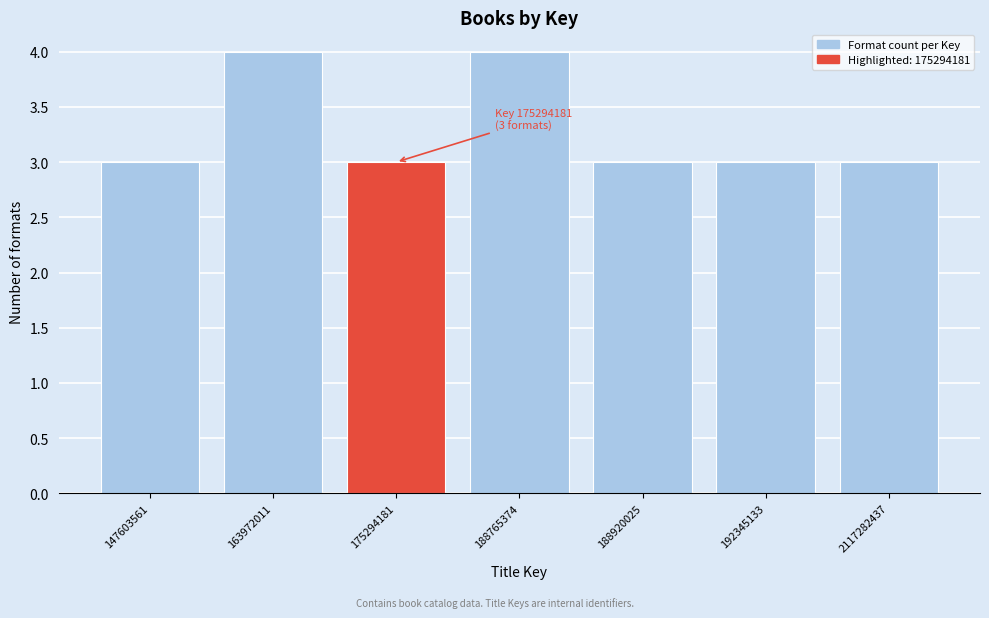

Reading left to right, list all the values displayed in this chart.

3	4	3	4	3	3	3